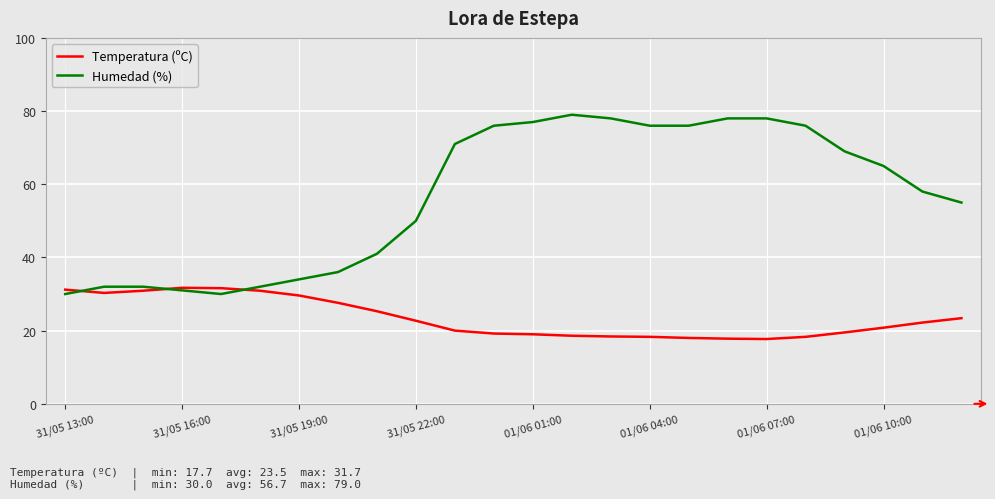

In Temperatura (ºC), how many points are lower than both neighbors (excluding endpoints)?

2